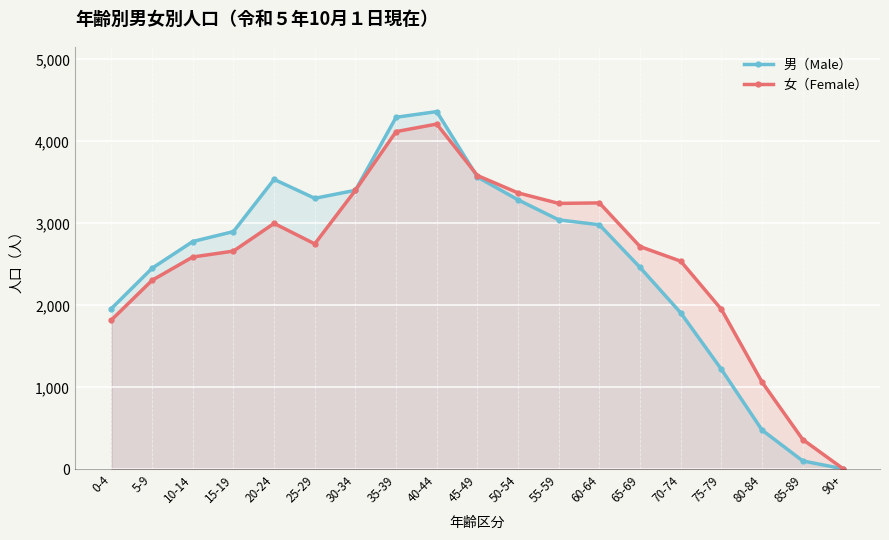

Reading left to right, transcribe all the data shown in this chart.

男（Male）: 1961	2453	2779	2900	3537	3306	3404	4295	4364	3566	3287	3043	2983	2462	1908	1219	478	102	4
女（Female）: 1822	2306	2590	2662	3000	2750	3404	4120	4212	3584	3372	3244	3250	2717	2539	1951	1063	363	4